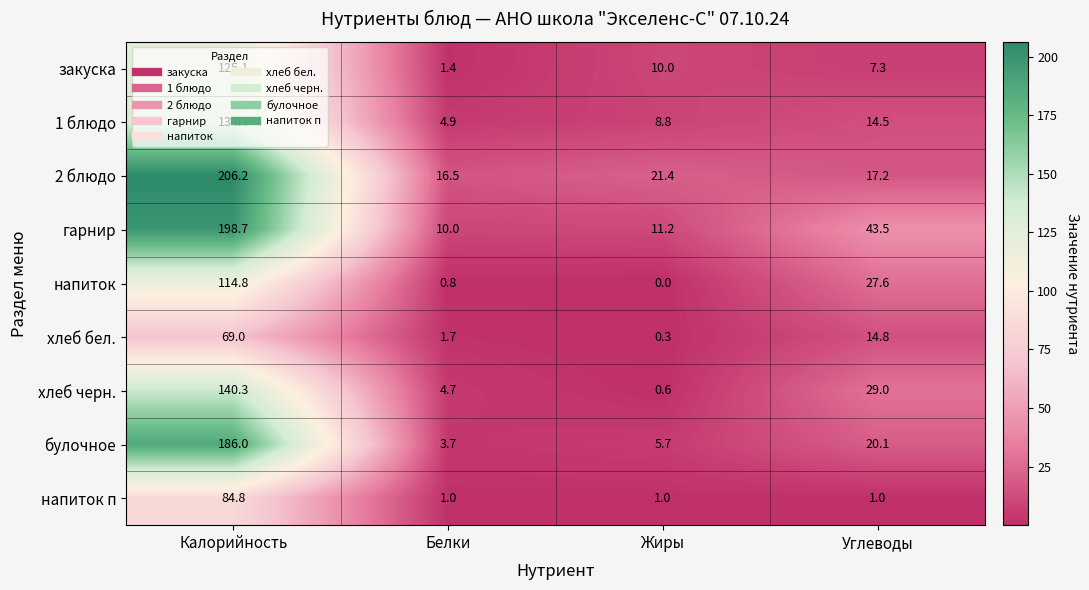

How many categories are shown in the chart?

4